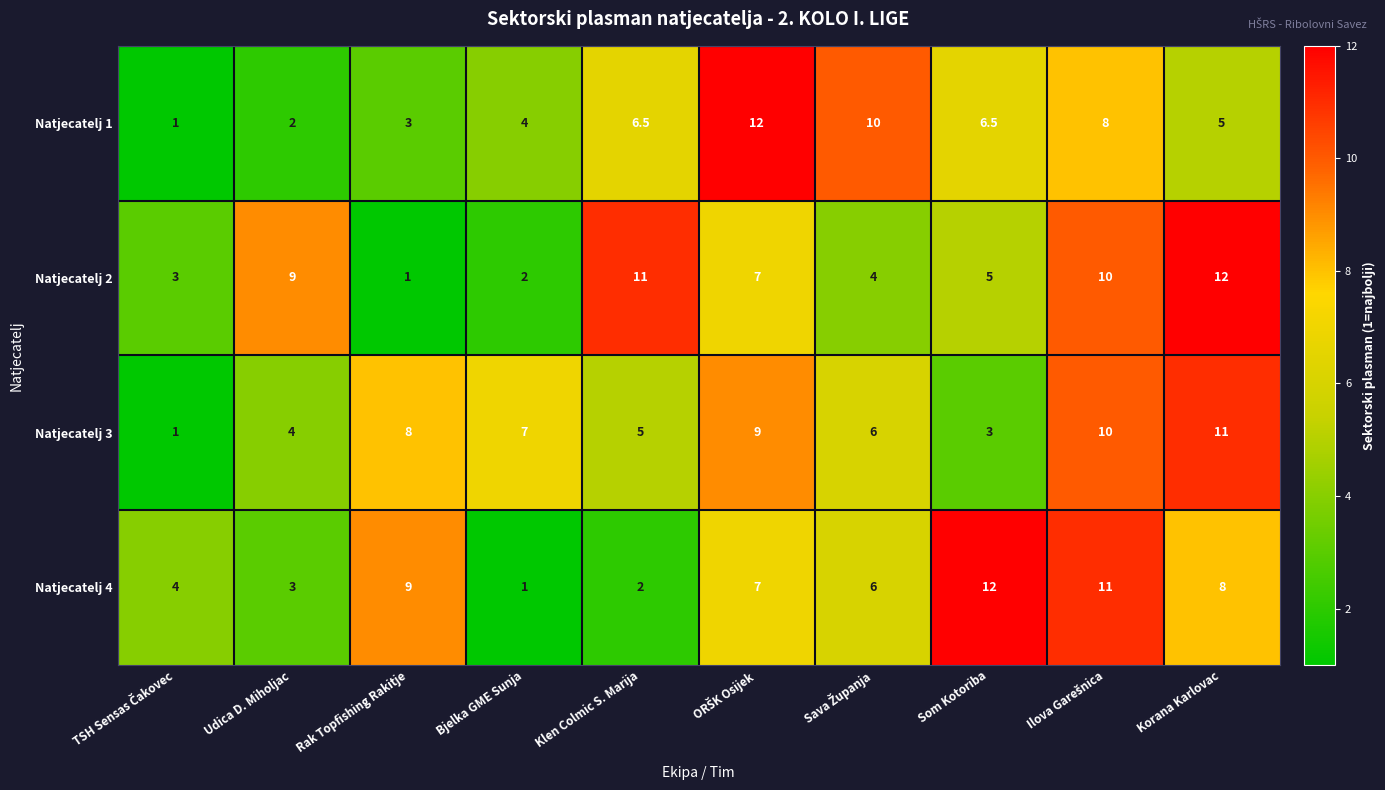

True or false: Natjecatelj 1 has a value of 1.5 at Korana Karlovac.

False